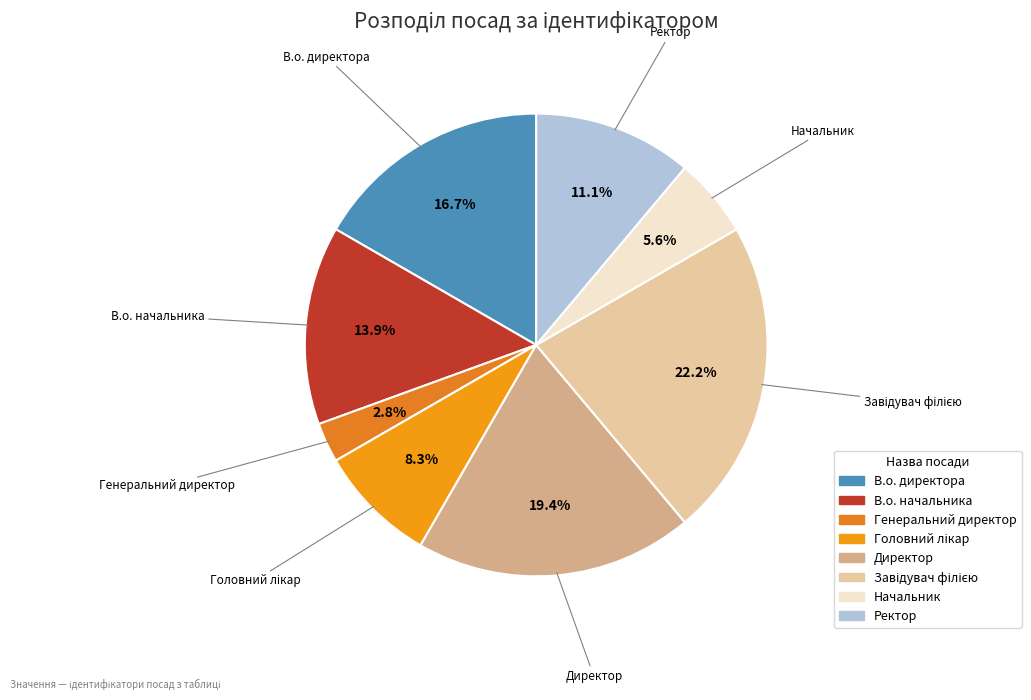

Count the number of slices in the pie.

8